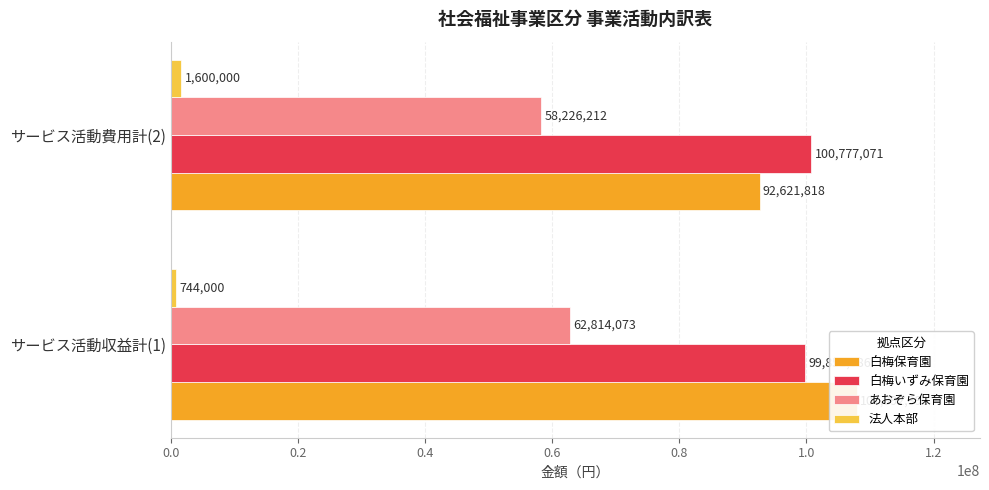

At how many categories does at least one series exceed 33555808?

2